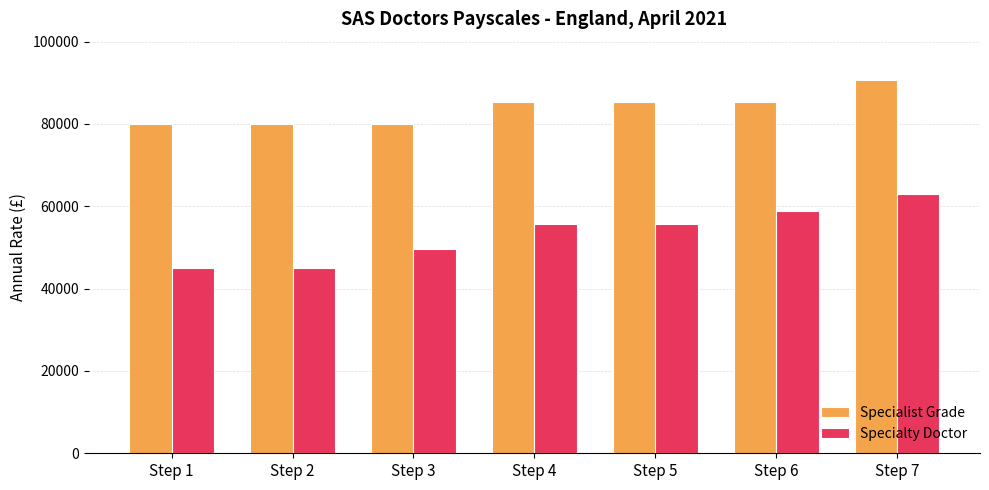

Reading left to right, what are all the values shown in this chart?

Specialist Grade: Step 1=79894	Step 2=79894	Step 3=79894	Step 4=85286	Step 5=85286	Step 6=85286	Step 7=90677
Specialty Doctor: Step 1=45124	Step 2=45124	Step 3=49745	Step 4=55790	Step 5=55790	Step 6=58756	Step 7=62978